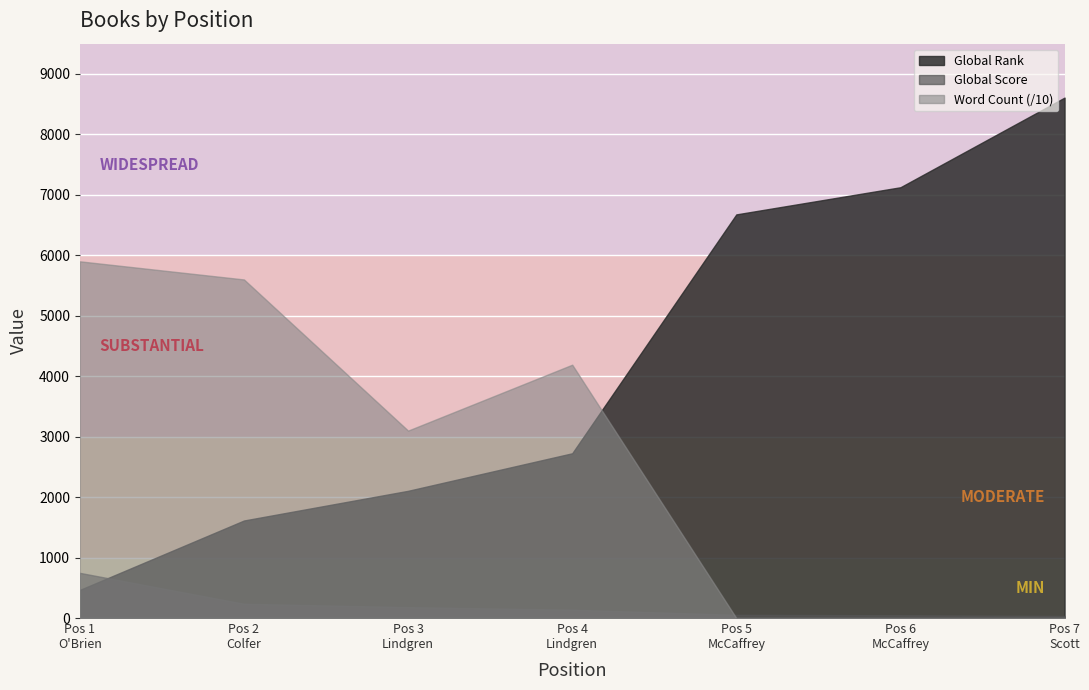

Does the chart display data point markers on the line(s)?

No